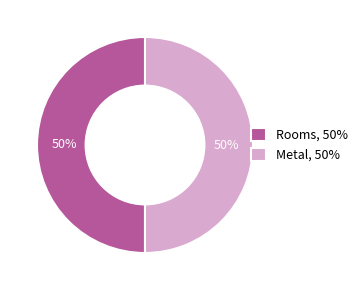

What percentage is the Metal, 50% slice, to the nearest percent?

50%